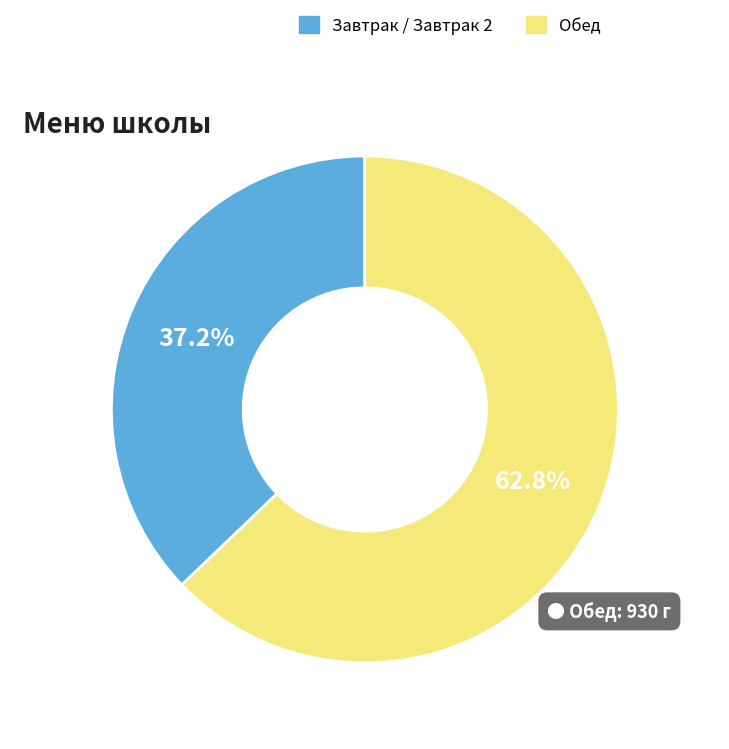

Is there any slice that represents more than half of the pie?

Yes